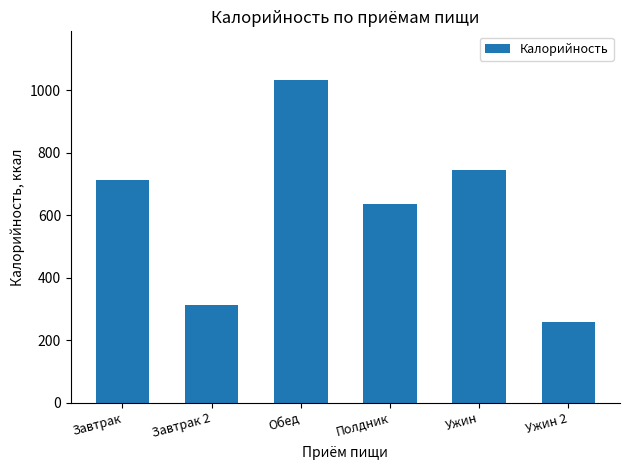

List the labels in order of value, smallest first.

Ужин 2, Завтрак 2, Полдник, Завтрак, Ужин, Обед